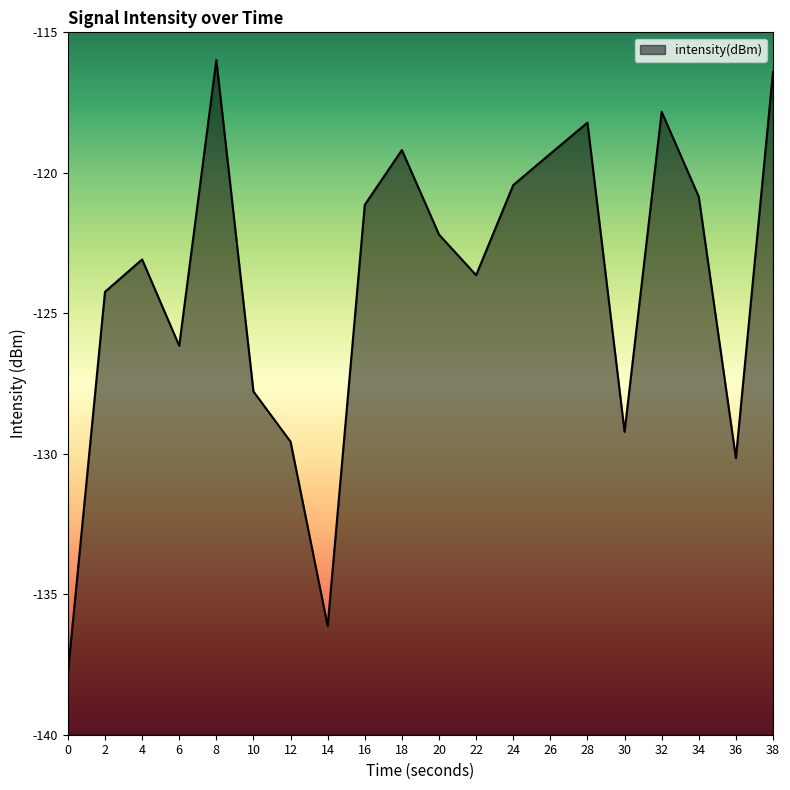

At which category does the data reach its first local peak?

4